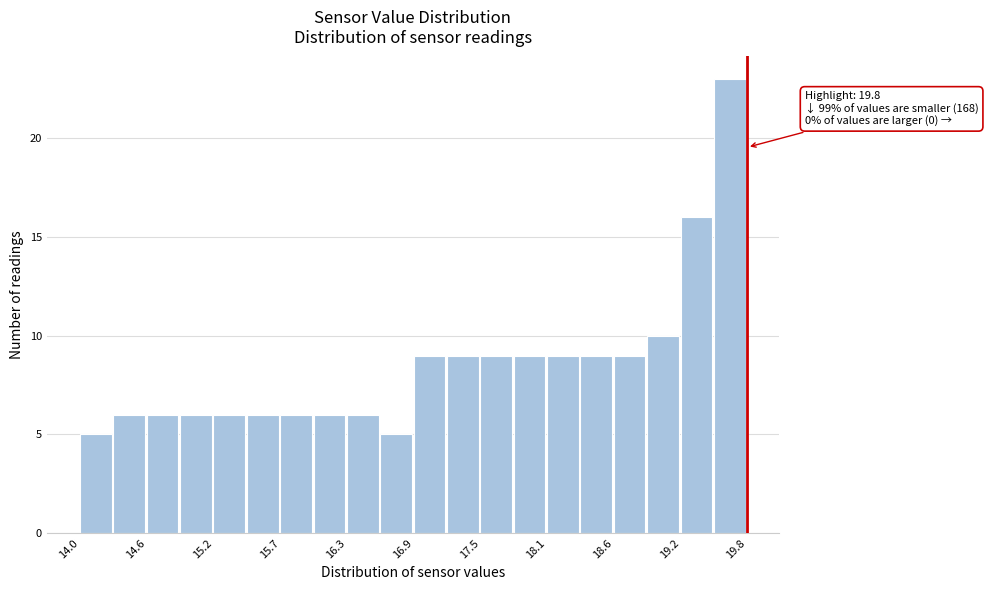

Around what value on the x-axis is the tallest bar? Give the approximate position of its centre, as read against the axis.

19.6